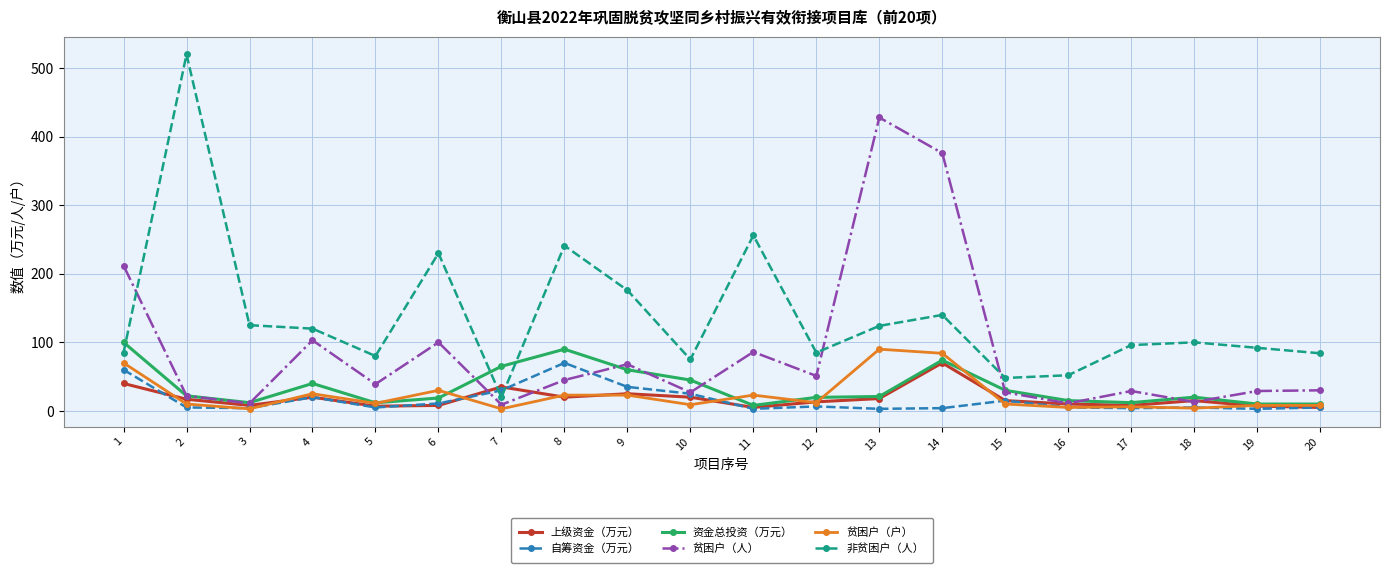

At how many categories does at least one series exceed 71?

17